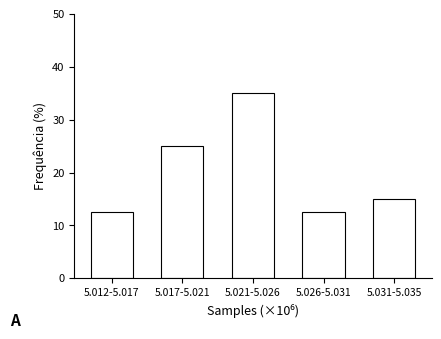

Reading left to right, extract all data points from this chart.

5.012-5.017=12.5	5.017-5.021=25.0	5.021-5.026=35.0	5.026-5.031=12.5	5.031-5.035=15.0